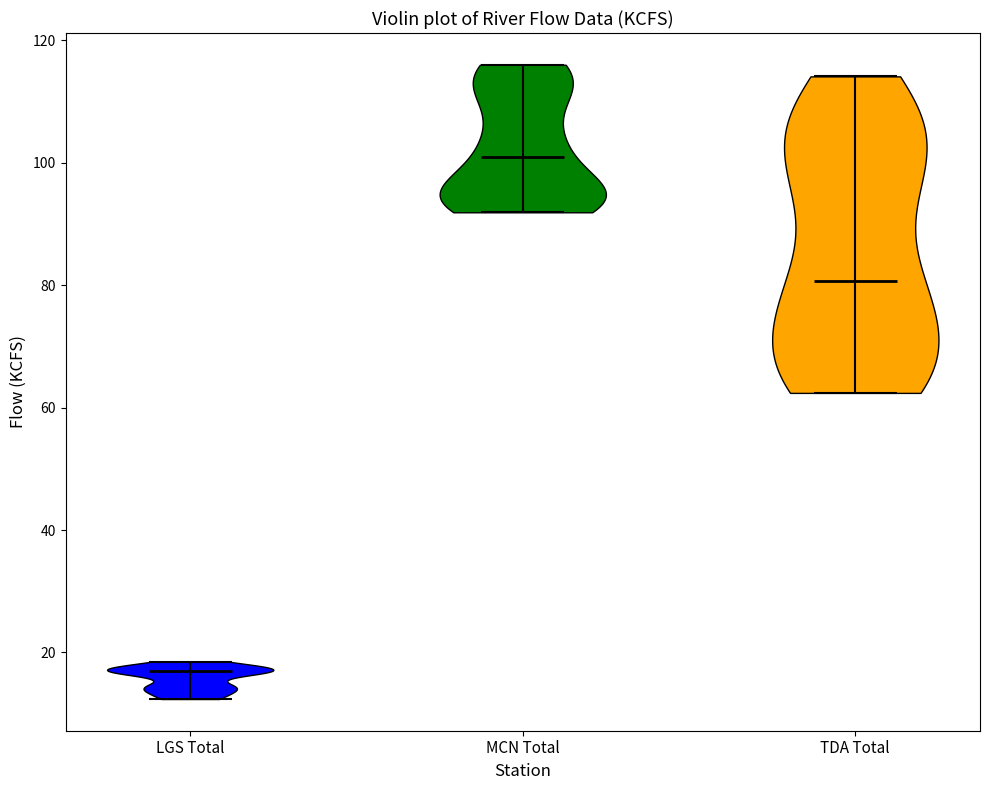

Which violin has the highest median line?

MCN Total